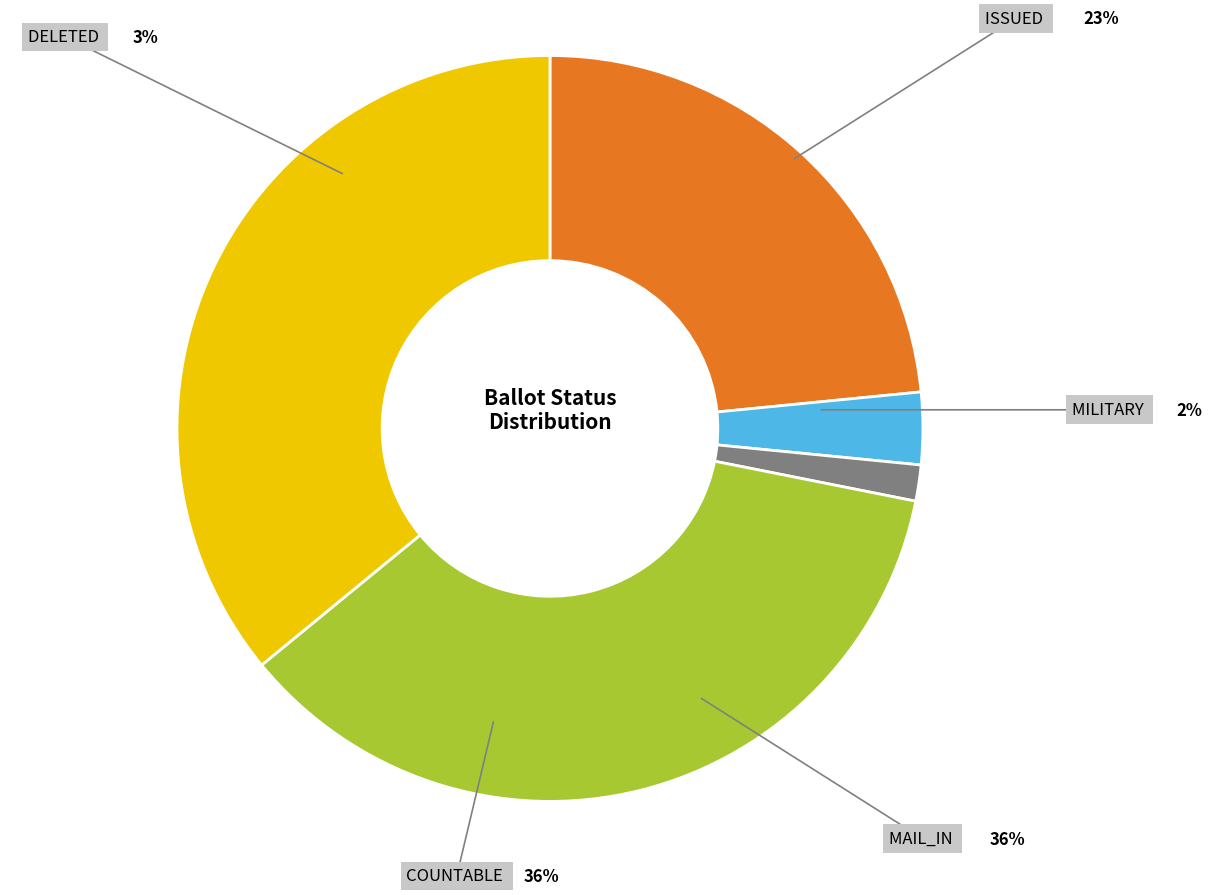

Is it true that ISSUED is 10% of the pie?

False